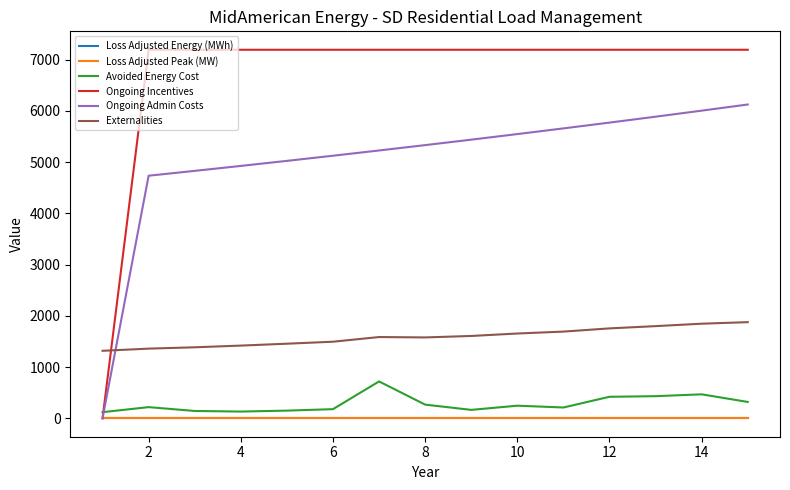

How many distinct data groups are displayed?

6